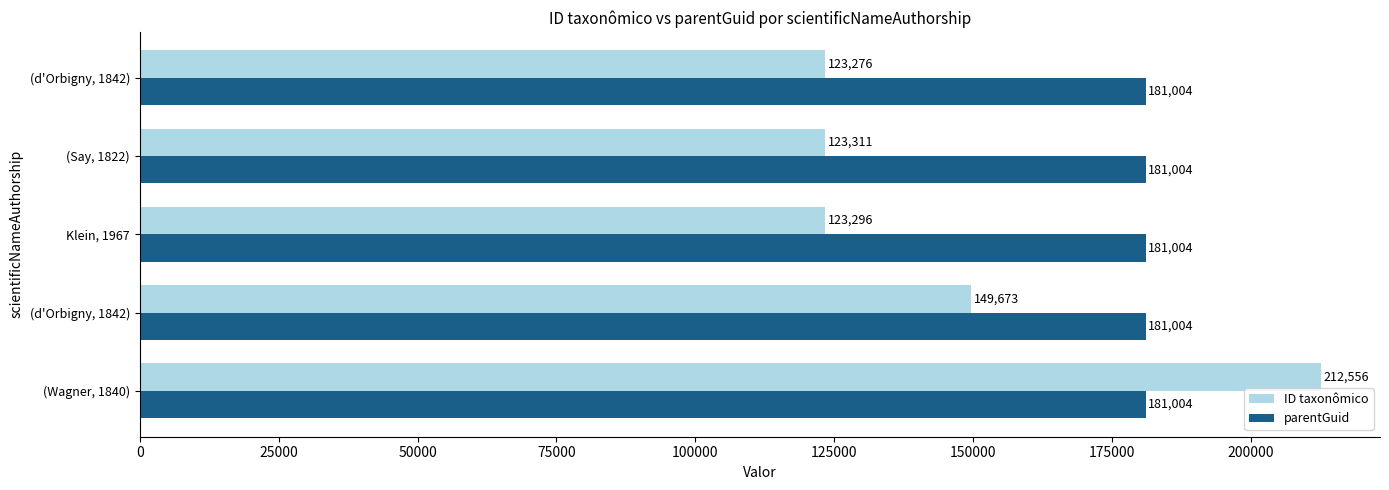

How many data points does each series have?

5